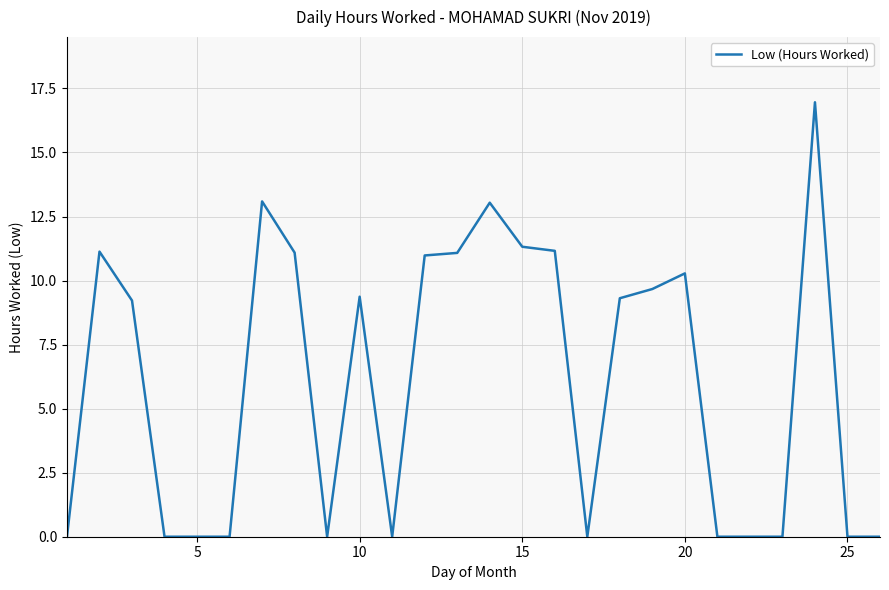

What is the maximum value shown in the chart?

17.0